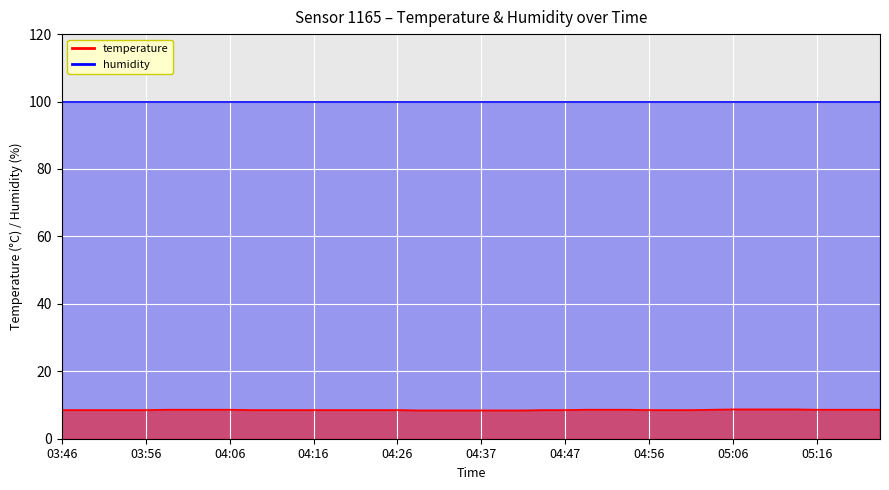

Rank the categories by value from highest to lowest.

05:06, 05:09, 05:11, 05:14, 03:58, 04:01, 04:03, 04:06, 04:49, 04:52, 04:54, 05:04, 05:16, 05:19, 05:21, 05:23, 03:46, 03:48, 03:51, 03:53, 03:56, 04:08, 04:11, 04:14, 04:16, 04:19, 04:21, 04:24, 04:26, 04:44, 04:47, 04:56, 04:59, 05:01, 04:29, 04:32, 04:34, 04:37, 04:39, 04:42